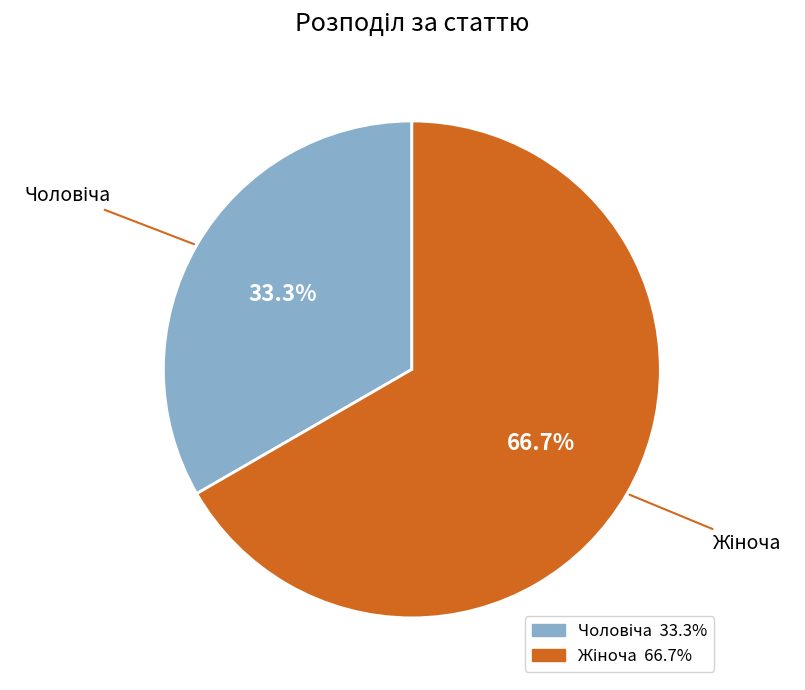

Is there a majority slice in this chart?

Yes